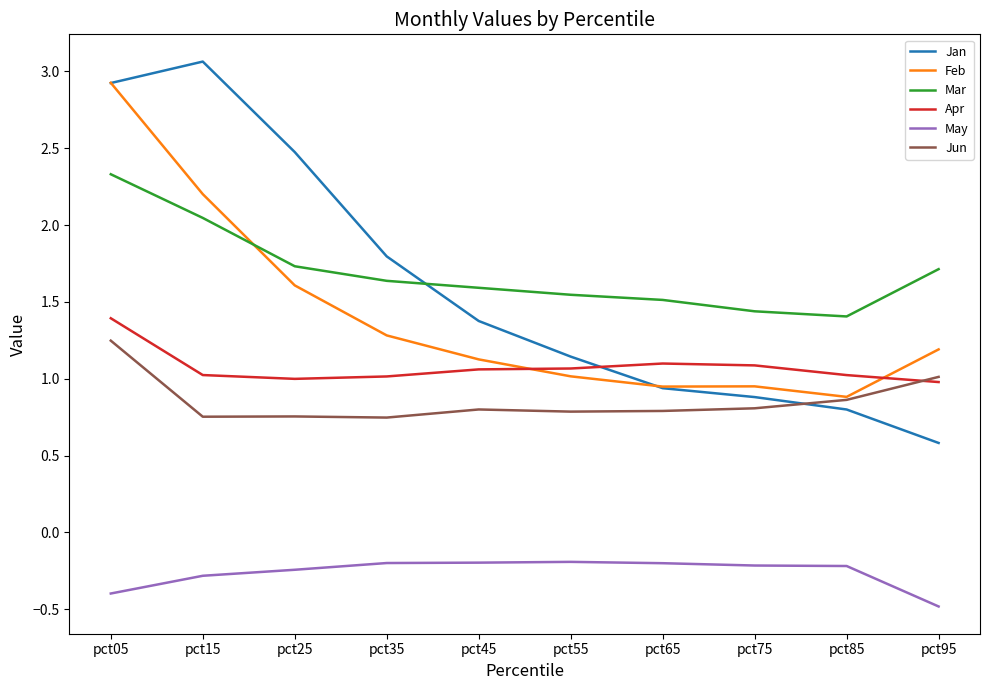

What is the sum of all Mar values?

17.0